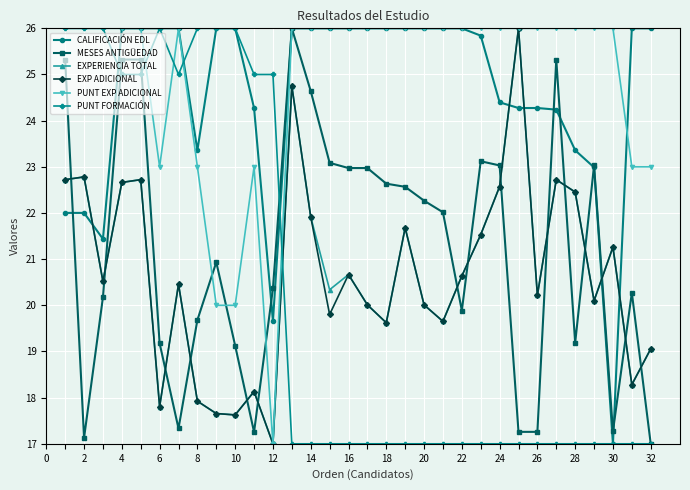

What is the minimum value for CALIFICACIÓN EDL?

17.0